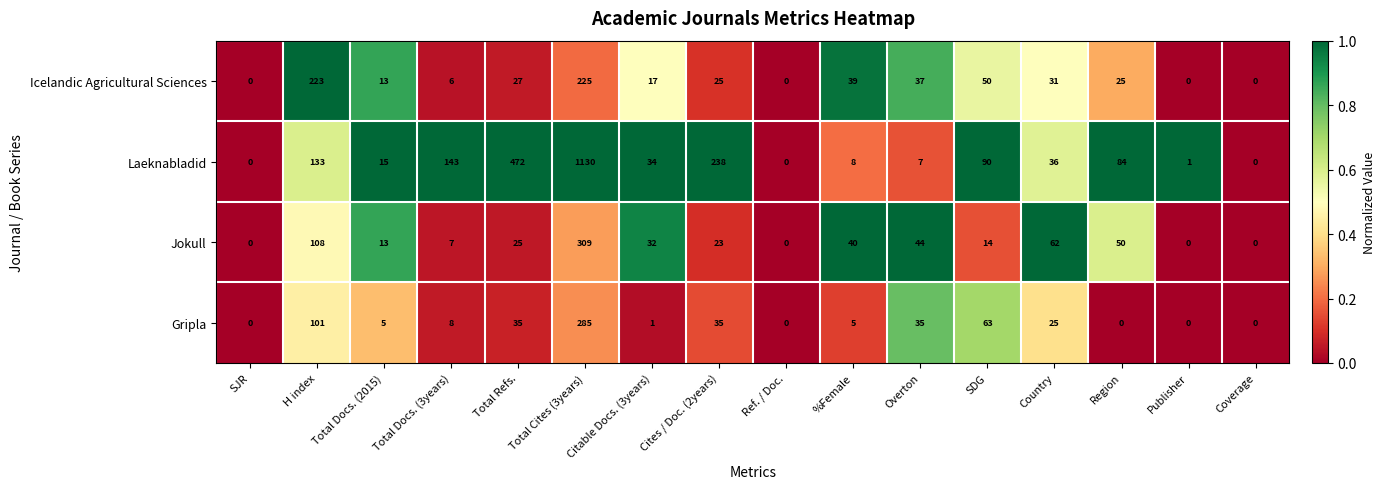

What is the difference between the maximum and minimum values in the Jokull series?

309